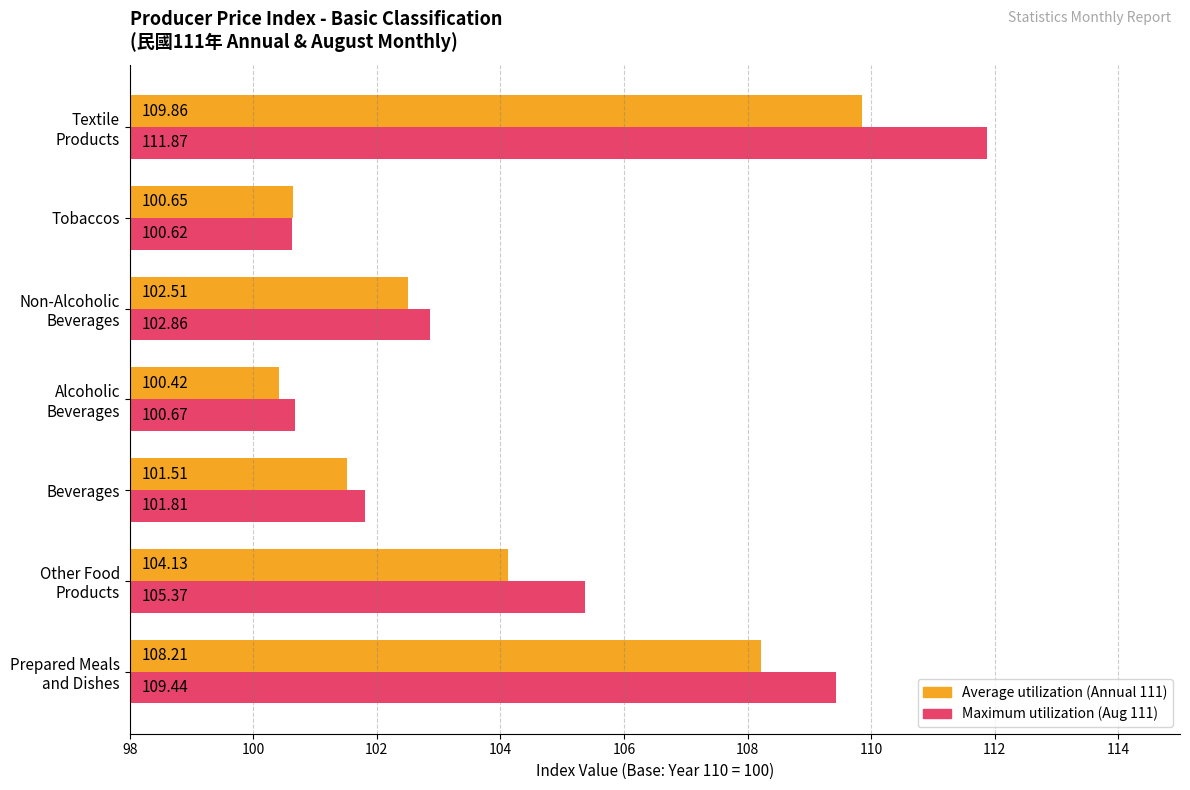

Which category has the lowest value across all series?

Alcoholic
Beverages